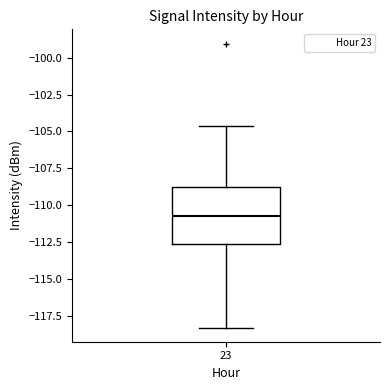

Transcribe this box plot: give where the median line is, the range the box spans, and where the two whiskers end, as read against the y-axis. The values are not printed on the chart, so give them approximately, as read against the axis.

median -110.5, box -112.5 to -109.0, whiskers -118.5 to -104.5